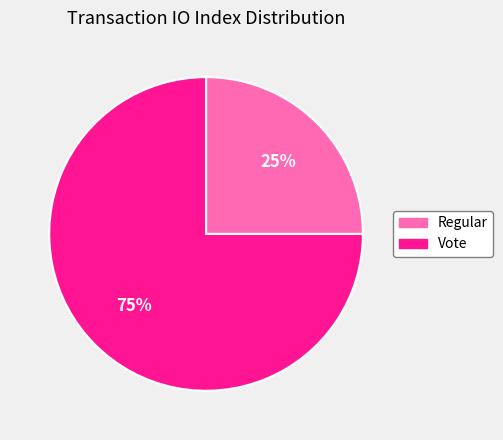

Which has a higher value, Vote or Regular?

Vote